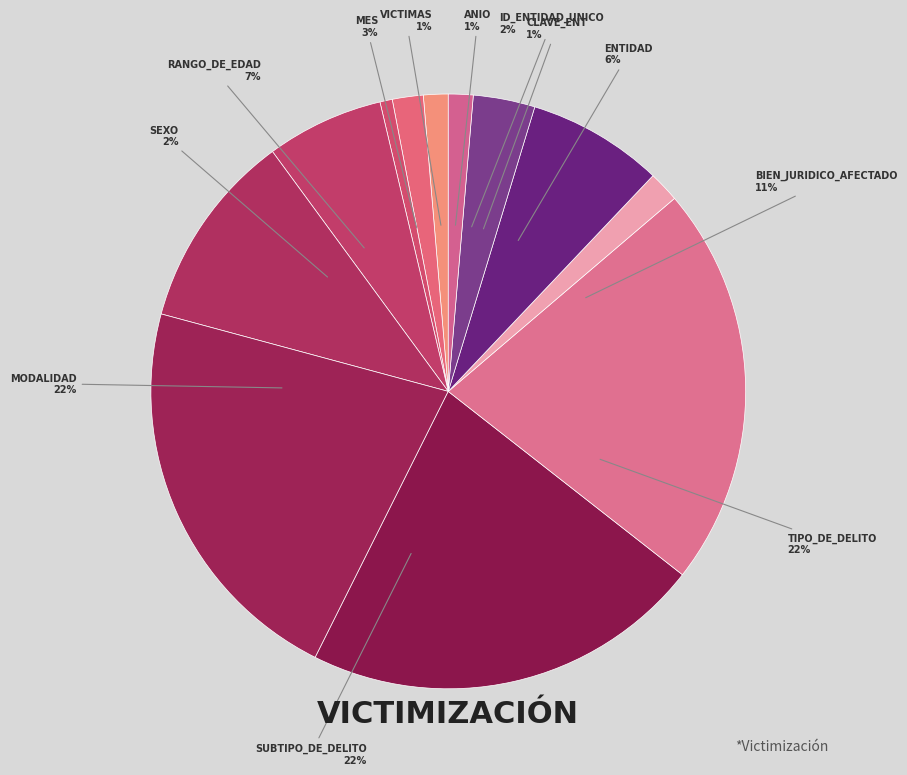

Which slice is the largest?

Tipo_de_delito